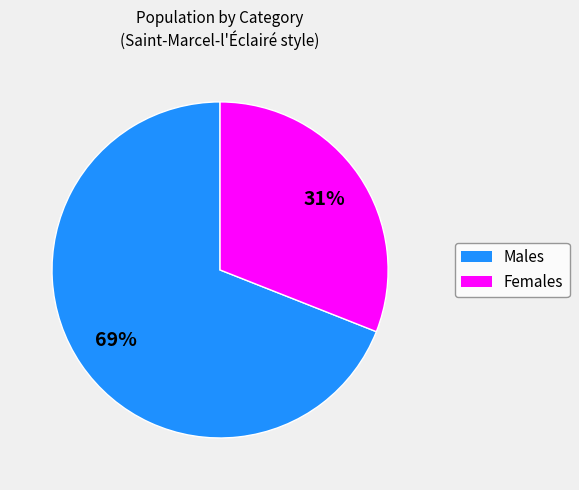

How many segments does this pie chart have?

2